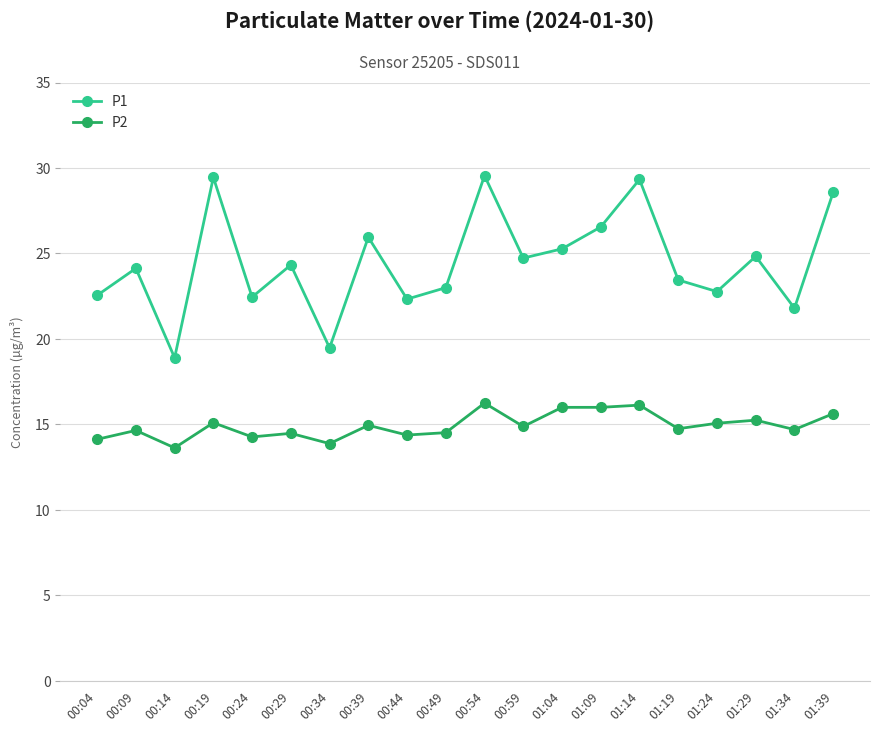

How many categories are shown in the chart?

20